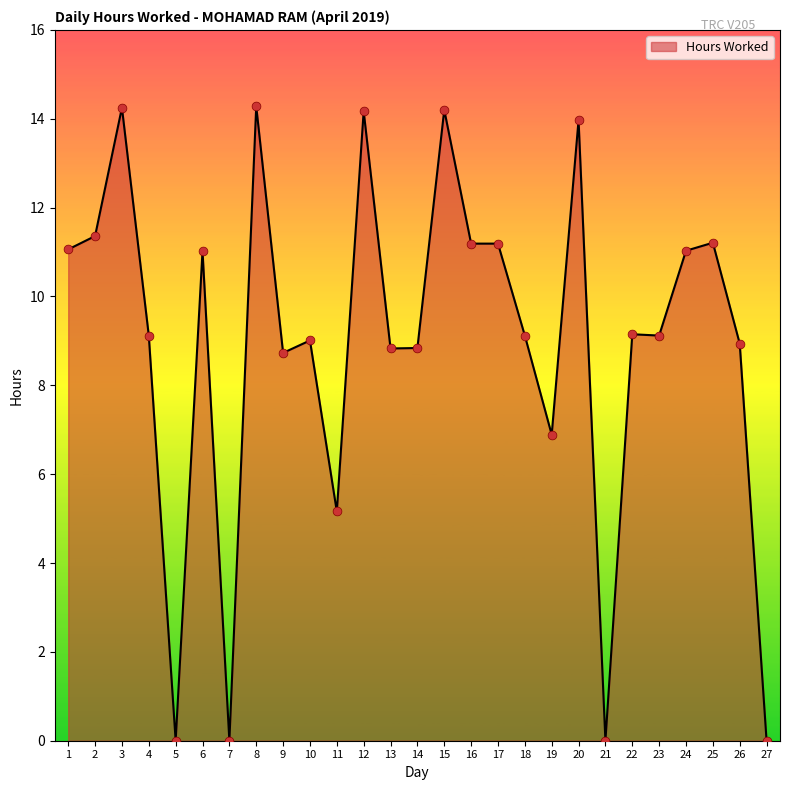

Which has a higher value, 7 or 25?

25